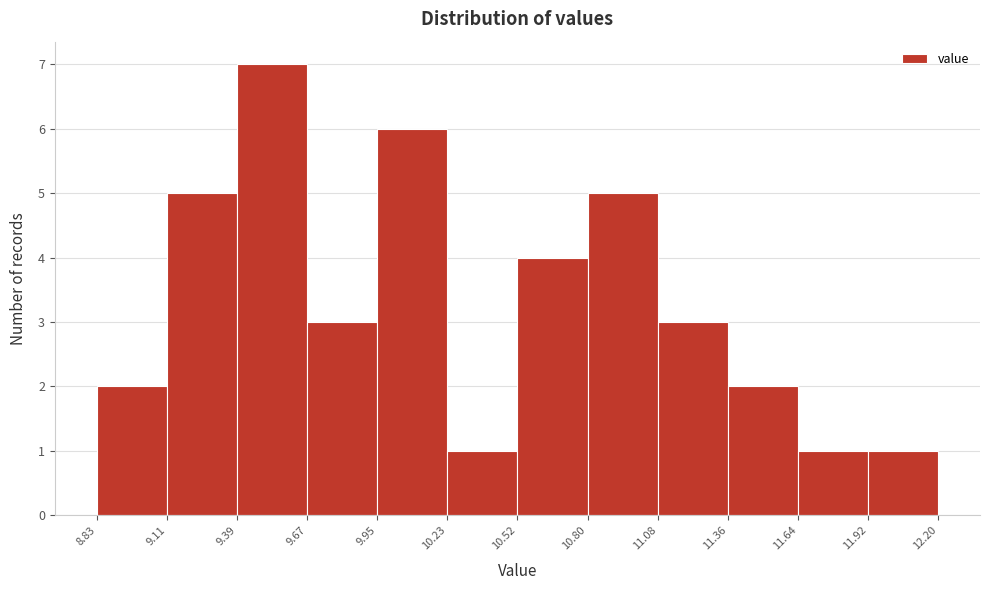

What is the height of the bar covering 10.23 to 10.52 on the x-axis? The values are not printed on the chart, so give them approximately, as read against the axis.

1